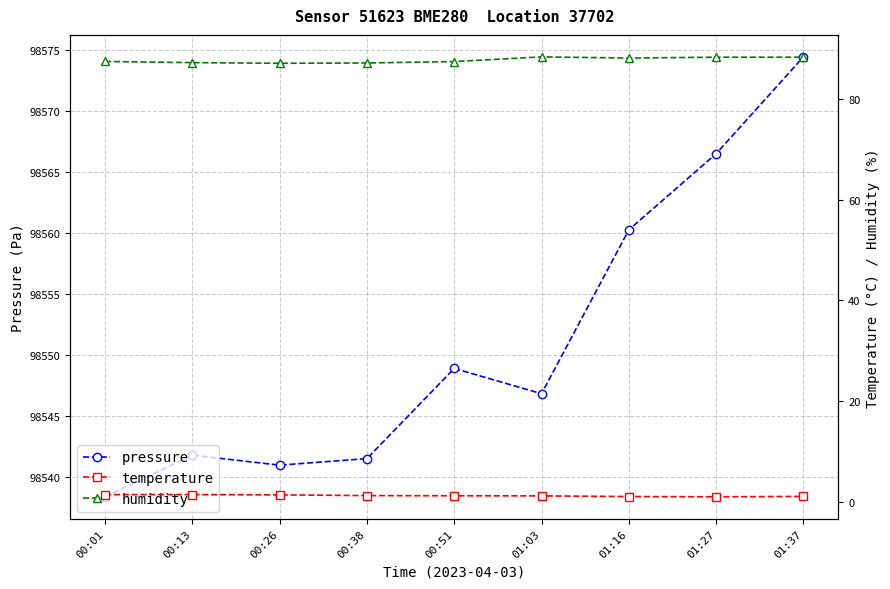

The value of temperature at 01:27 is 1.8. True or false?

False